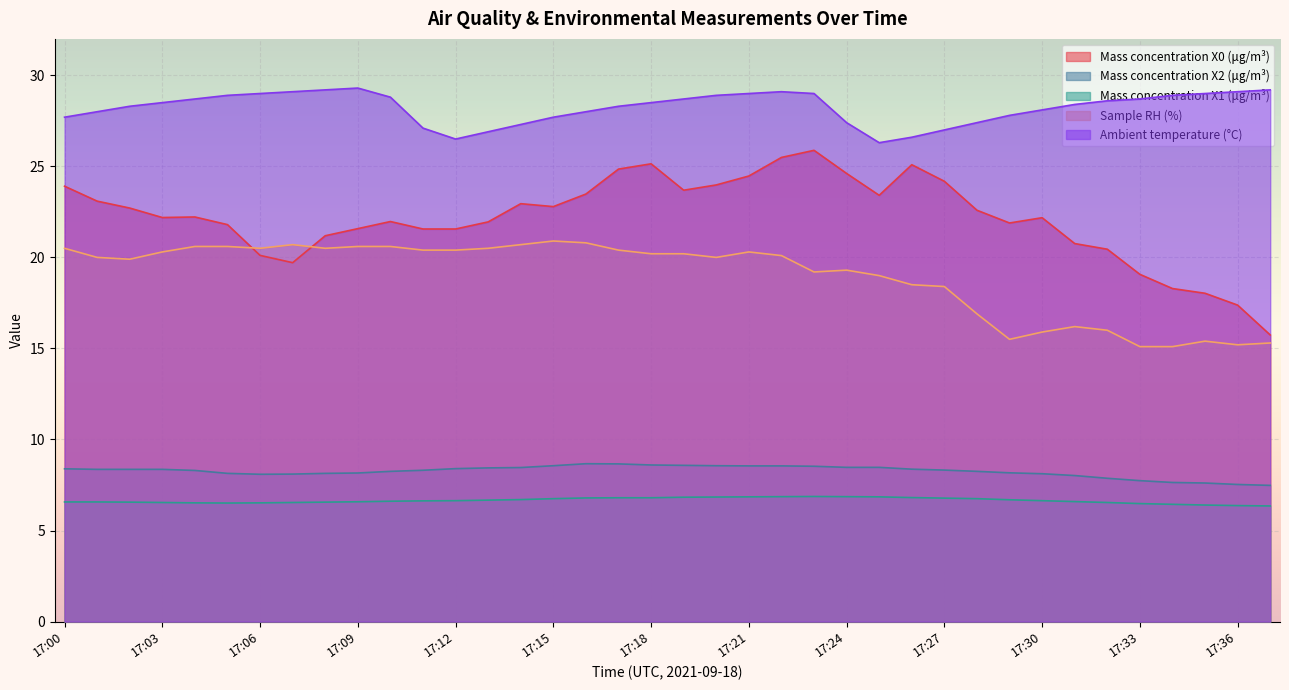

Reading left to right, transcribe all the data shown in this chart.

Mass concentration X0 (μg/m³): 23.9	23.1	22.7	22.2	22.2	21.8	20.1	19.7	21.2	21.6	22.0	21.6	21.6	21.9	22.9	22.8	23.5	24.9	25.1	23.7	24.0	24.5	25.5	25.9	24.6	23.4	25.1	24.2	22.6	21.9	22.2	20.8	20.4	19.1	18.3	18.0	17.4	15.7
Mass concentration X2 (μg/m³): 8.4	8.4	8.4	8.4	8.3	8.1	8.1	8.1	8.1	8.2	8.2	8.3	8.4	8.4	8.5	8.6	8.7	8.7	8.6	8.6	8.6	8.6	8.6	8.5	8.5	8.5	8.4	8.3	8.2	8.2	8.1	8.0	7.9	7.7	7.6	7.6	7.5	7.5
Mass concentration X1 (μg/m³): 6.6	6.6	6.6	6.5	6.5	6.5	6.5	6.5	6.6	6.6	6.6	6.6	6.6	6.7	6.7	6.8	6.8	6.8	6.8	6.8	6.8	6.8	6.9	6.9	6.9	6.8	6.8	6.8	6.8	6.7	6.6	6.6	6.5	6.5	6.4	6.4	6.4	6.3
Sample RH (%): 20.5	20.0	19.9	20.3	20.6	20.6	20.5	20.7	20.5	20.6	20.6	20.4	20.4	20.5	20.7	20.9	20.8	20.4	20.2	20.2	20.0	20.3	20.1	19.2	19.3	19.0	18.5	18.4	16.9	15.5	15.9	16.2	16.0	15.1	15.1	15.4	15.2	15.3
Ambient temperature (°C): 27.7	28.0	28.3	28.5	28.7	28.9	29.0	29.1	29.2	29.3	28.8	27.1	26.5	26.9	27.3	27.7	28.0	28.3	28.5	28.7	28.9	29.0	29.1	29.0	27.4	26.3	26.6	27.0	27.4	27.8	28.1	28.4	28.6	28.7	28.9	29.0	29.1	29.2